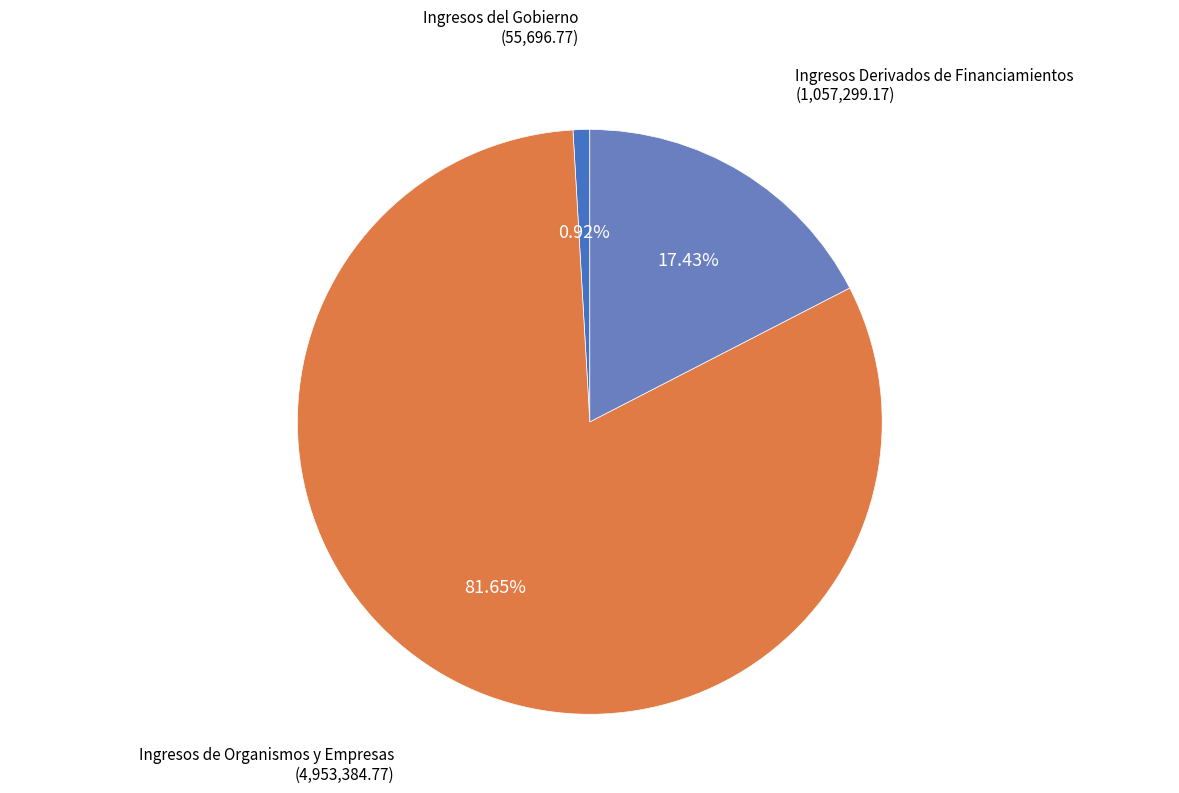

Does any single category account for the majority?

Yes